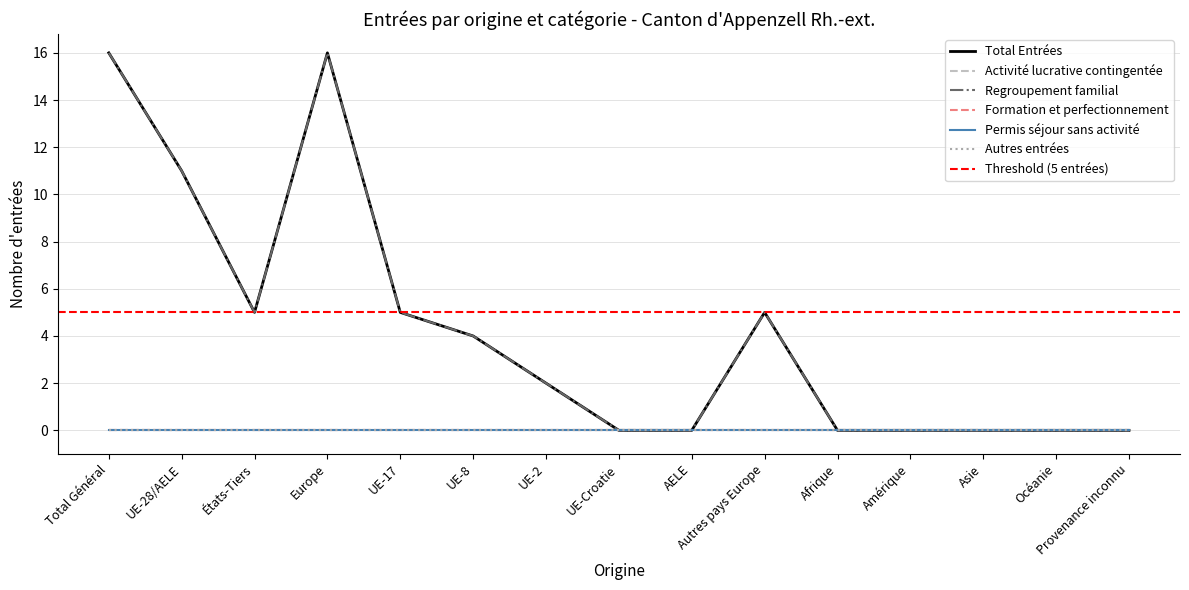

How many lines are shown in the chart?

6